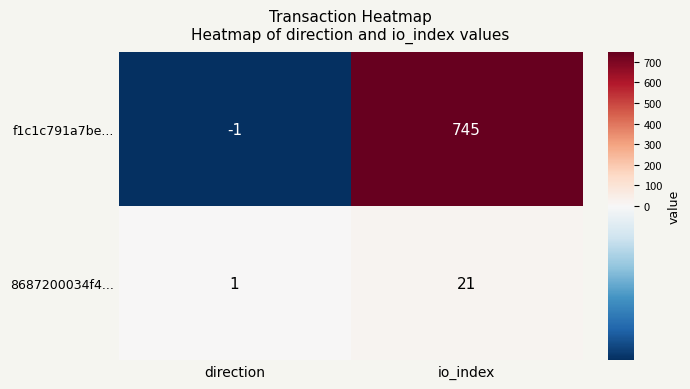

Which series has the largest range (max minus min)?

f1c1c791a7be...